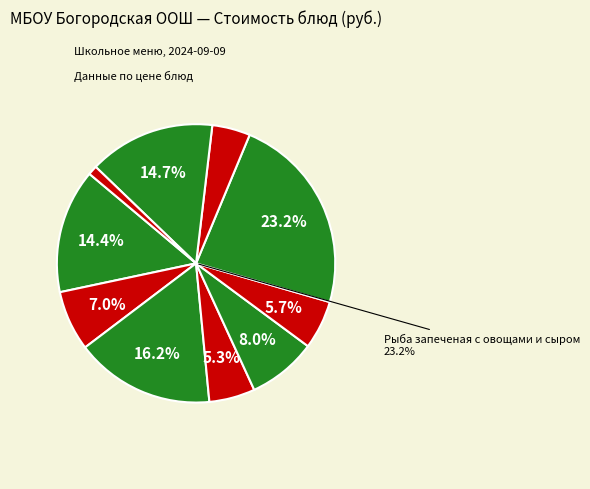

How many slices are in this pie chart?

10